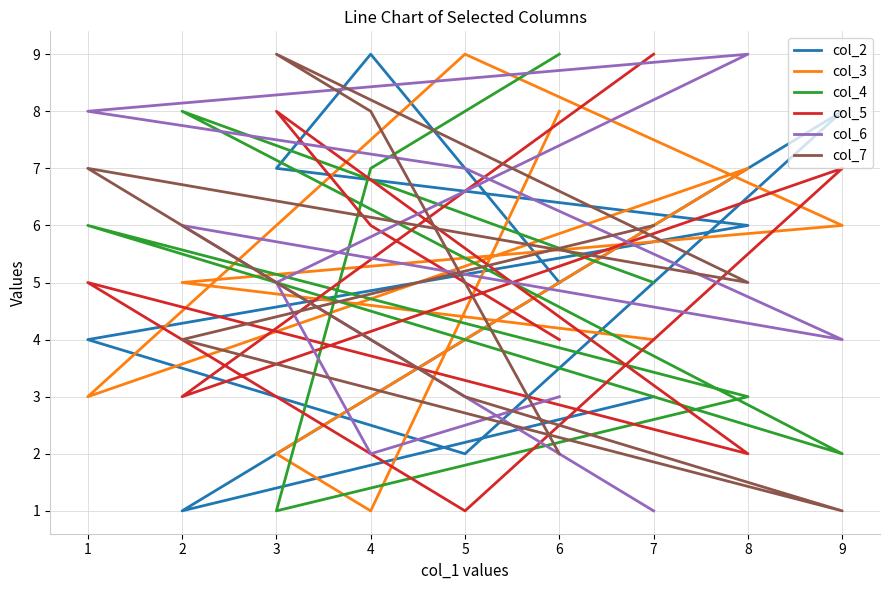

Between 3 and 6, which is larger?

3